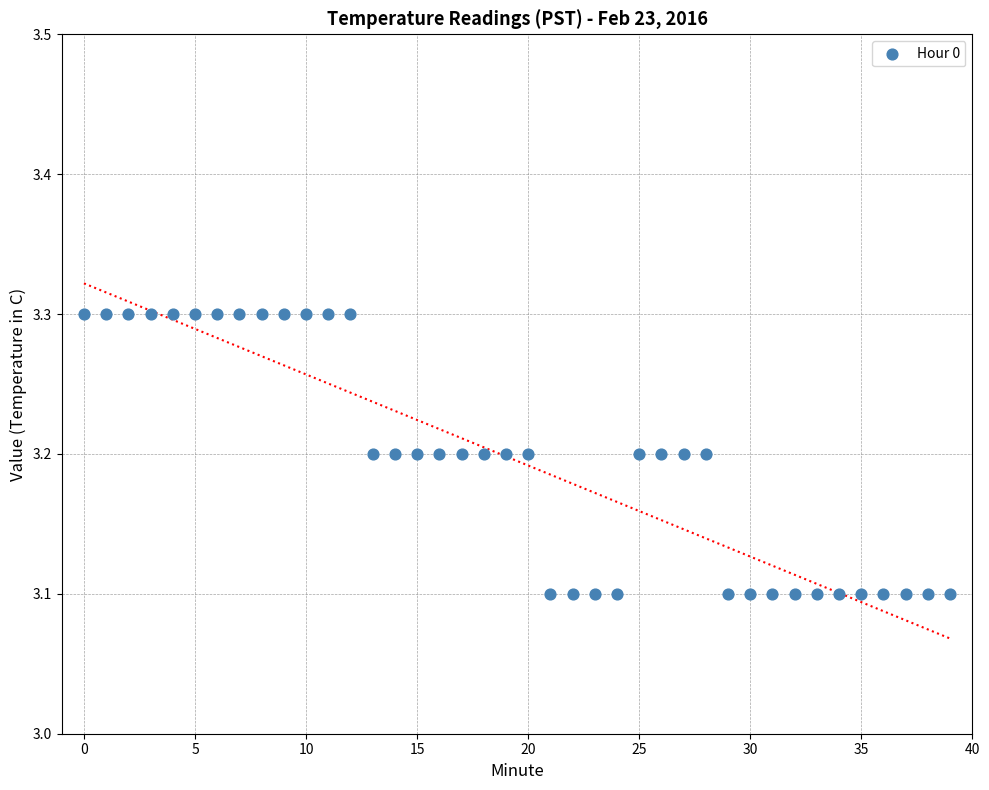

Count the number of points in this scatter plot.

40